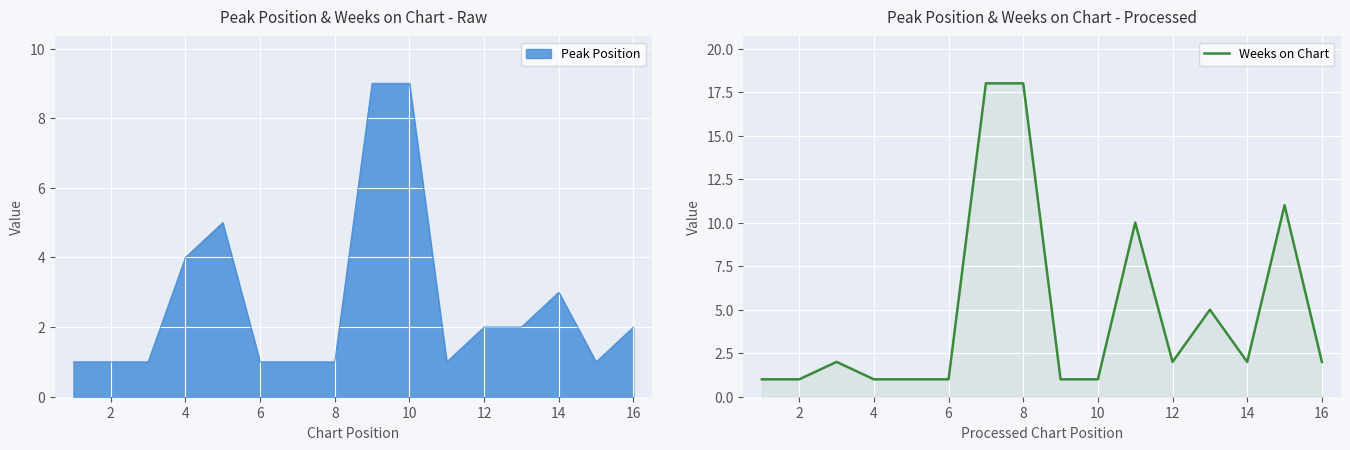

What is the maximum value for Weeks on Chart?

18